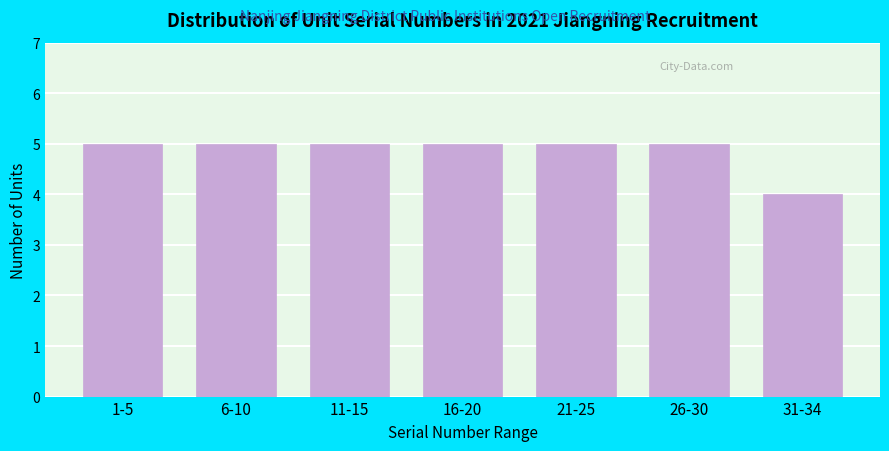

Reading left to right, what are all the values shown in this chart?

5	5	5	5	5	5	4